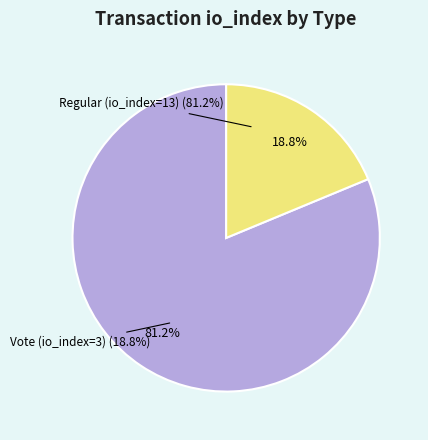

Which has a higher value, Vote (io_index=3) or Regular (io_index=13)?

Regular (io_index=13)